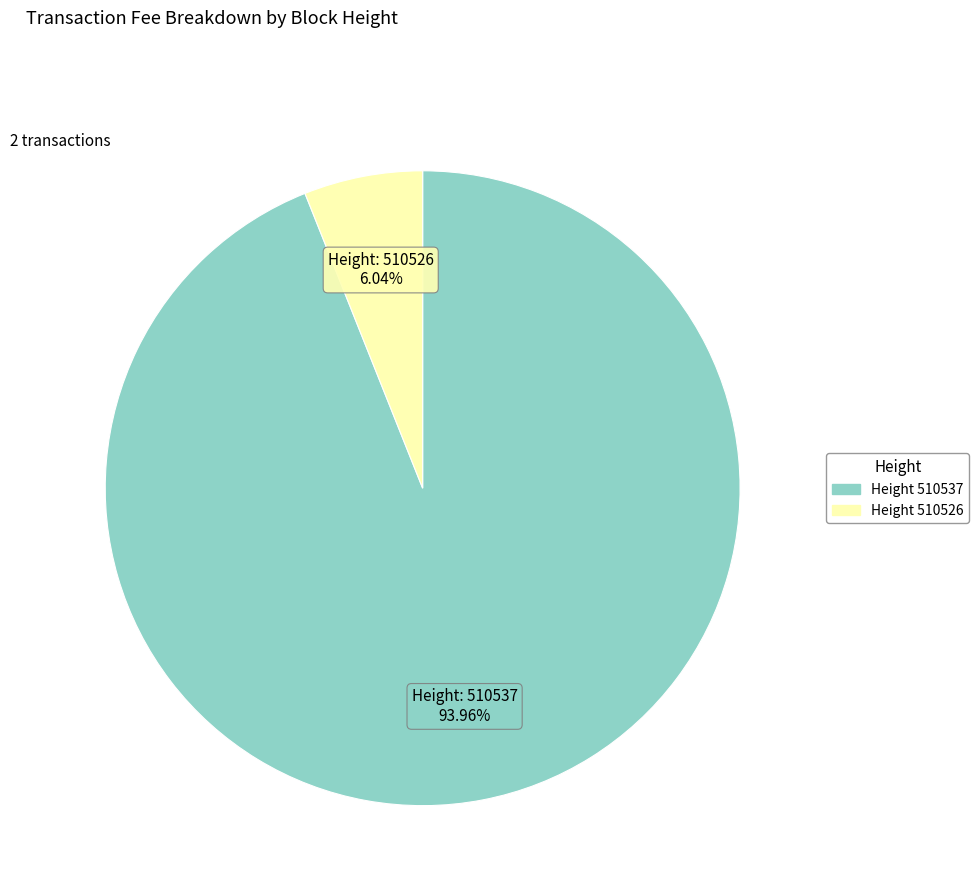

Is there a majority slice in this chart?

Yes